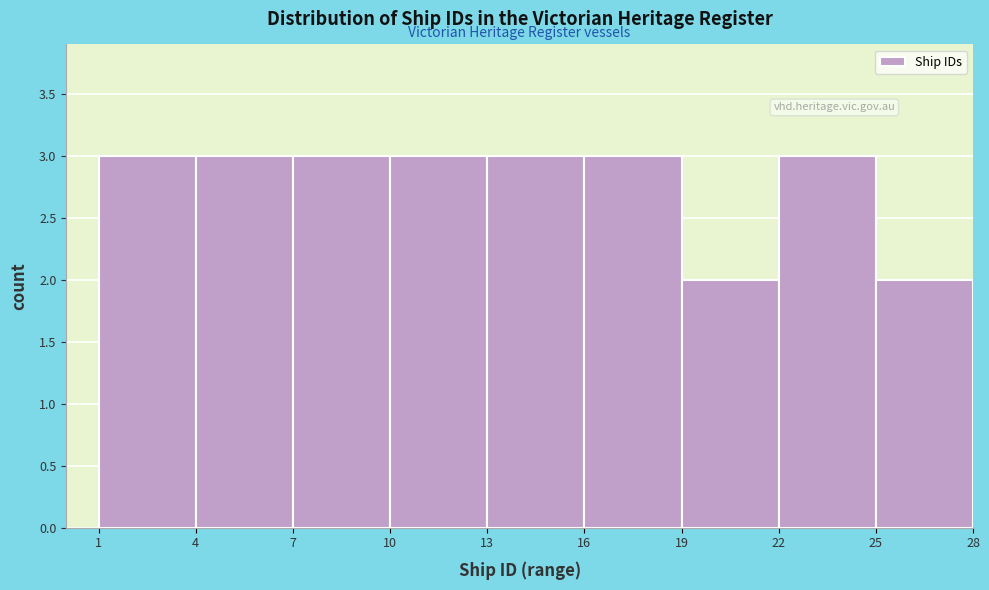

Reading left to right, transcribe this chart: for each bar, give the range it covers on the x-axis and its height. The values are not printed on the chart, so give them approximately, as read against the axis.

1 to 4: 3
4 to 7: 3
7 to 10: 3
10 to 13: 3
13 to 16: 3
16 to 19: 3
19 to 22: 2
22 to 25: 3
25 to 28: 2